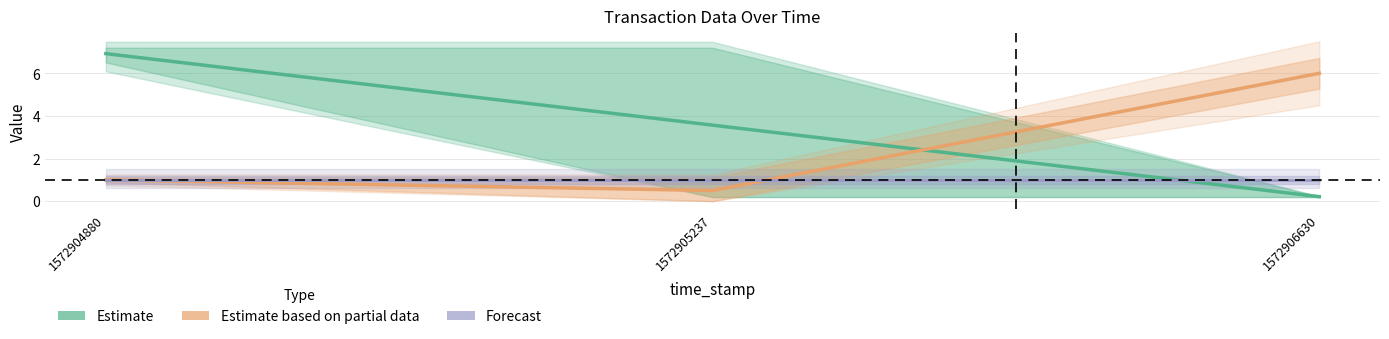

The Estimate based on partial data series shows 6.0 at 1572906630. True or false?

True